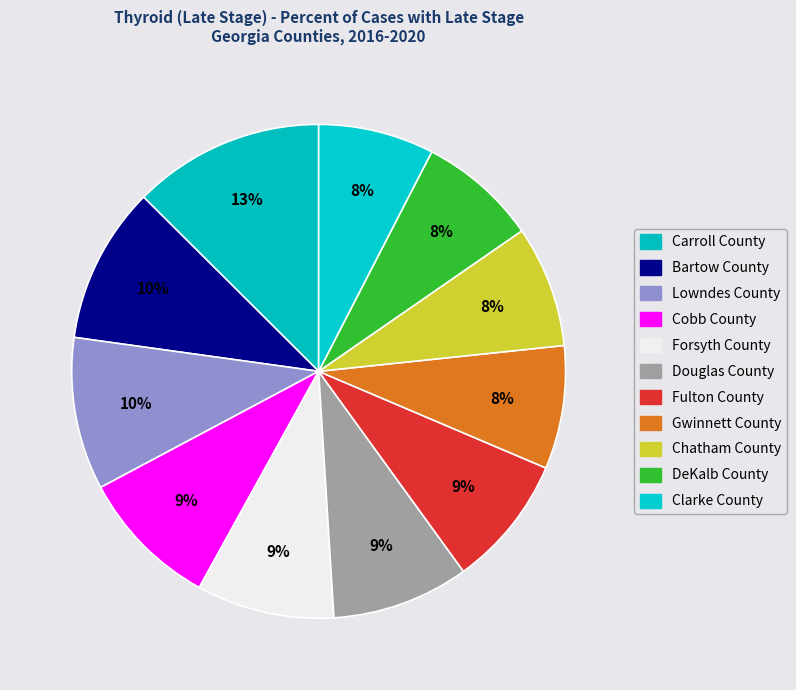

The Carroll County slice represents 18% of the pie. True or false?

False